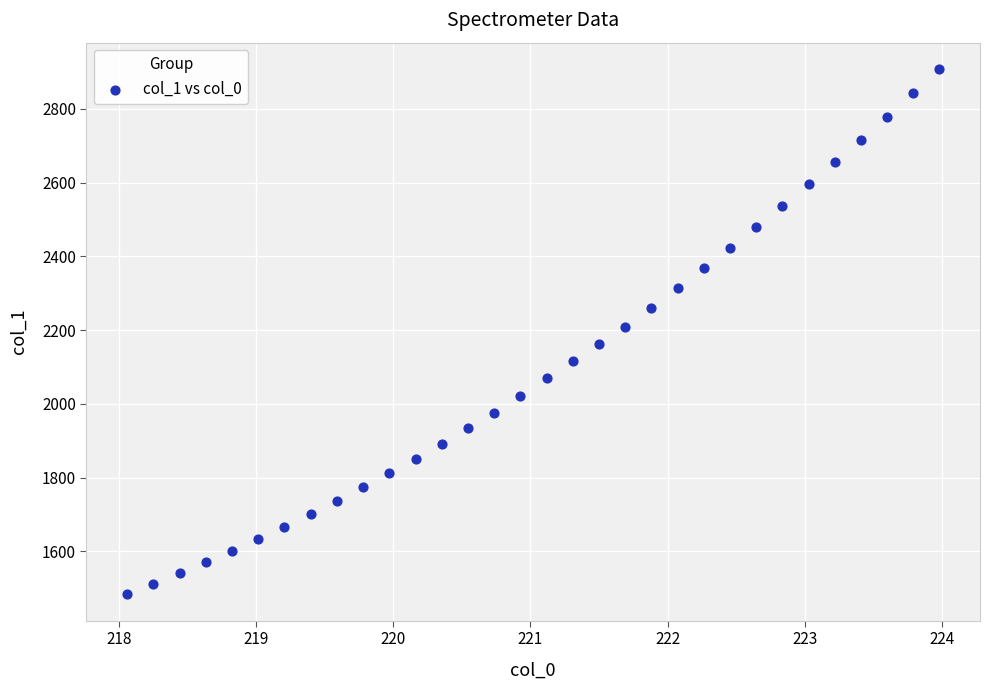

What is the range of X values (max minus min)?

5.9